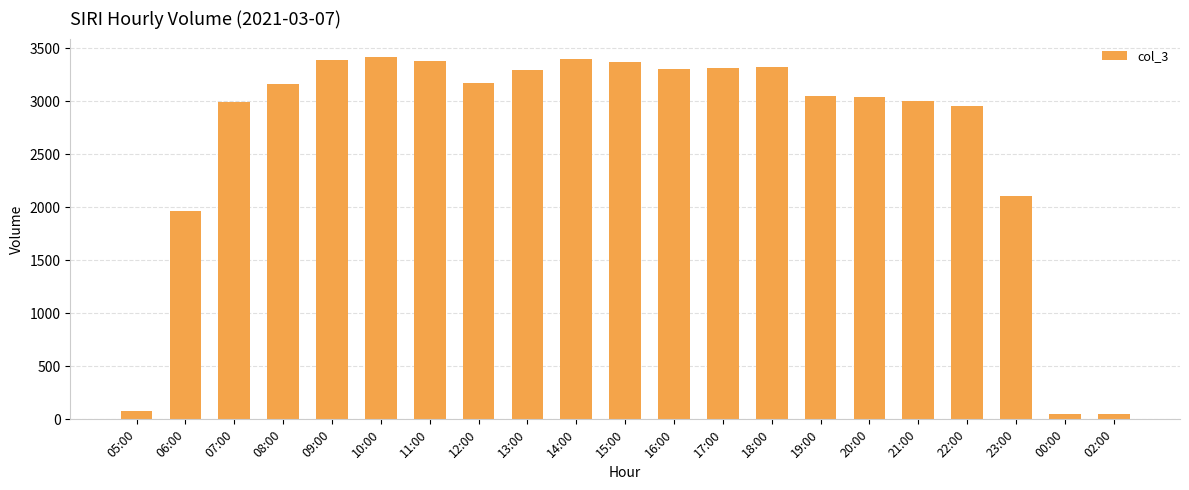

What is the maximum value shown in the chart?

3422